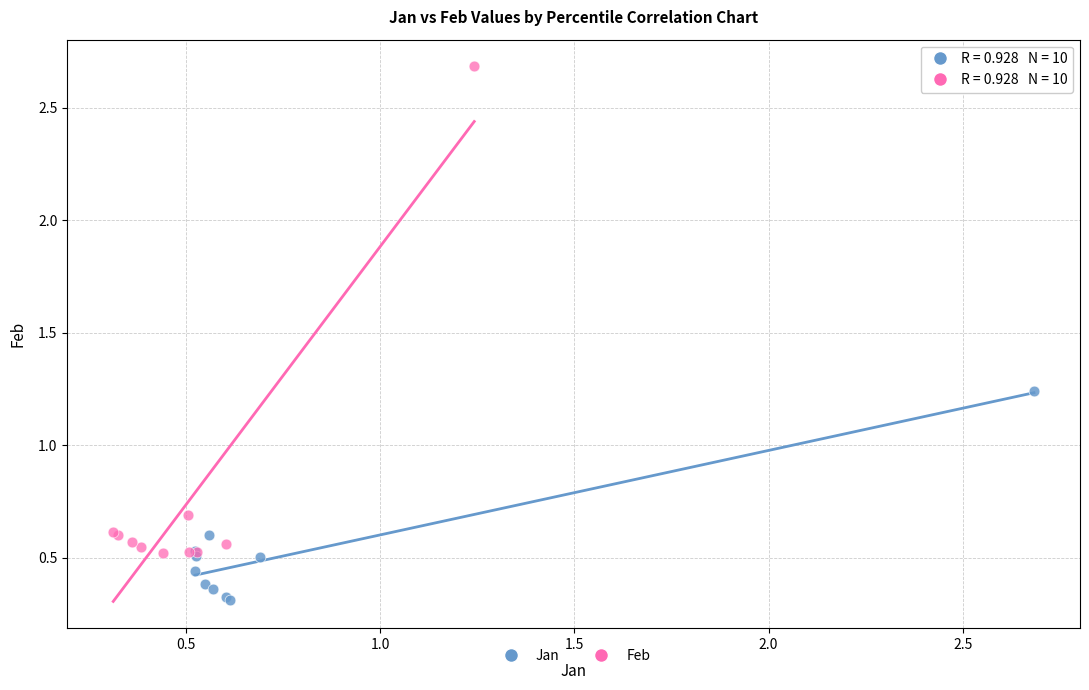

What are all the series names shown in the legend?

Jan, Feb